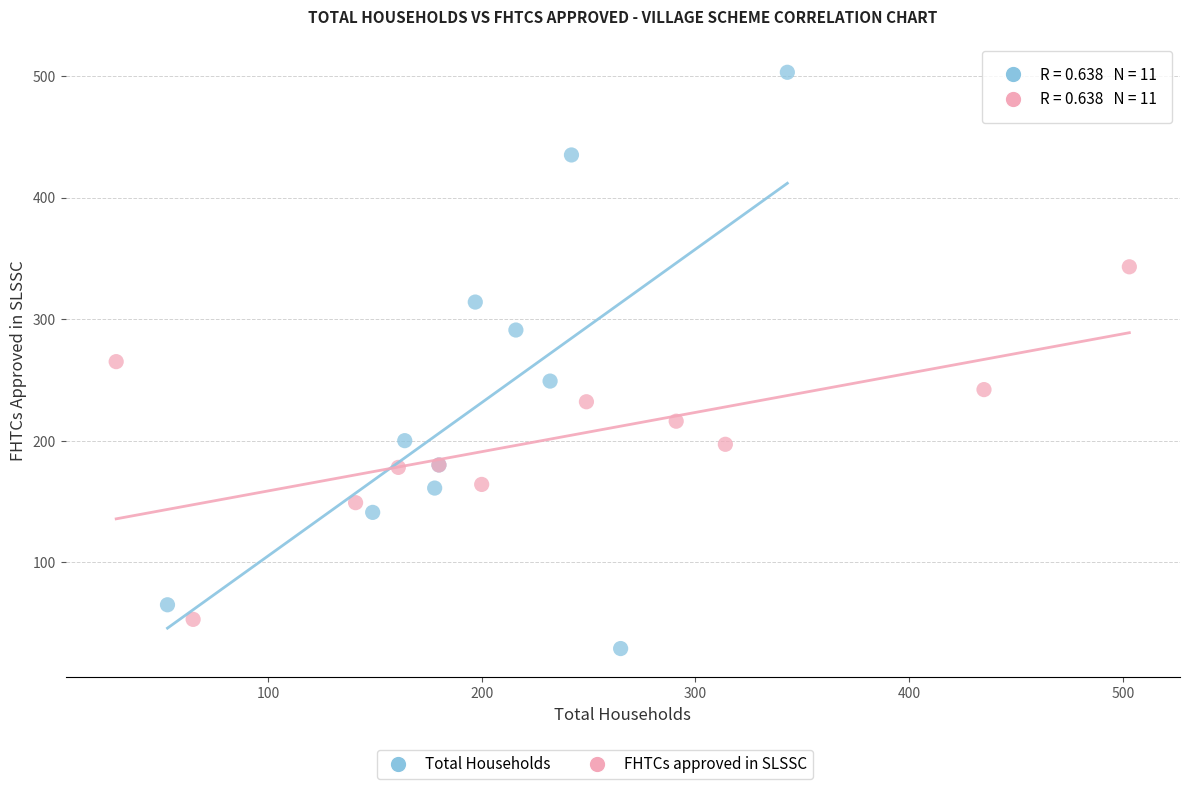

Which series contains the lowest Y value?

Total Households